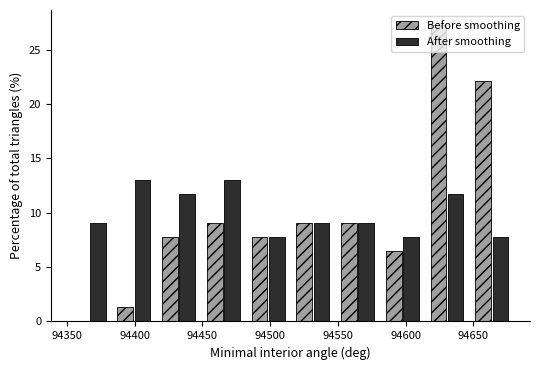

Reading left to right, list every range on the x-axis with the height of the bar of each series over it. Neither the bar edges nor the heights are printed on the chart, so give them approximately, as read against the axes.

94350 to 94383: Before smoothing=0	After smoothing=9.0
94383 to 94416: Before smoothing=1.5	After smoothing=13.0
94416 to 94449: Before smoothing=8.0	After smoothing=11.5
94449 to 94482: Before smoothing=9.0	After smoothing=13.0
94482 to 94515: Before smoothing=8.0	After smoothing=8.0
94515 to 94548: Before smoothing=9.0	After smoothing=9.0
94548 to 94581: Before smoothing=9.0	After smoothing=9.0
94581 to 94614: Before smoothing=6.5	After smoothing=8.0
94614 to 94647: Before smoothing=27.5	After smoothing=11.5
94647 to 94680: Before smoothing=22.0	After smoothing=8.0